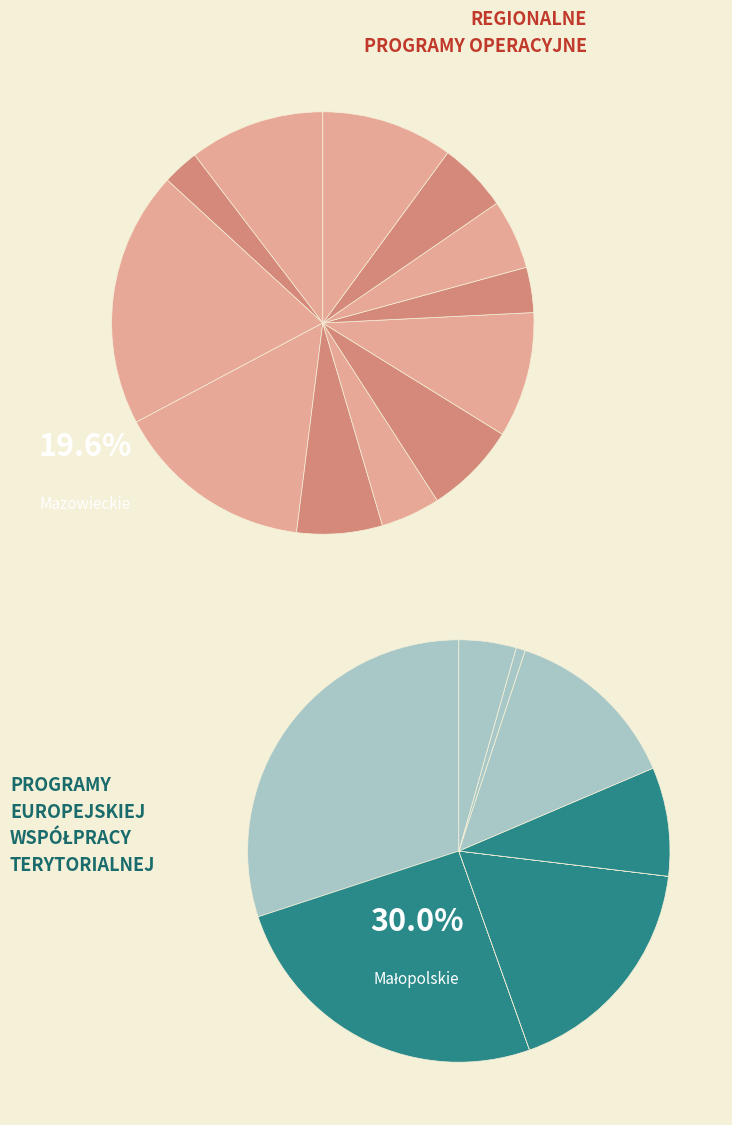

To the nearest percent, what is the difference between the Lubuskie and Podkarpackie slice percentages?

12%